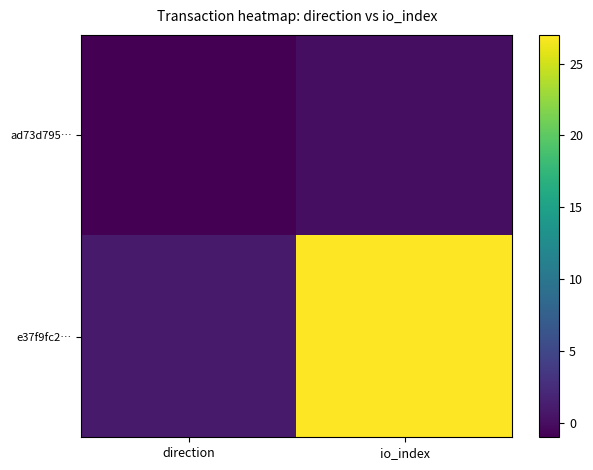

Reading left to right, what are all the values shown in this chart?

ad73d795…: direction=-1	io_index=0
e37f9fc2…: direction=1	io_index=27